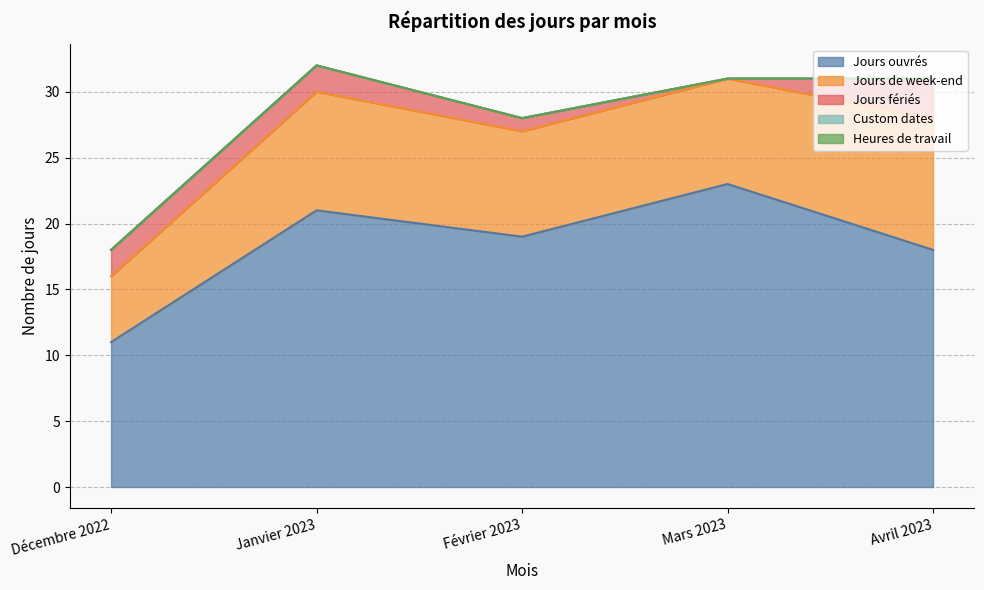

Reading left to right, transcribe all the data shown in this chart.

Jours ouvrés: Décembre 2022=11	Janvier 2023=21	Février 2023=19	Mars 2023=23	Avril 2023=18
Jours de week-end: Décembre 2022=5	Janvier 2023=9	Février 2023=8	Mars 2023=8	Avril 2023=10
Jours fériés: Décembre 2022=2	Janvier 2023=2	Février 2023=1	Mars 2023=0	Avril 2023=3
Custom dates: Décembre 2022=0	Janvier 2023=0	Février 2023=0	Mars 2023=0	Avril 2023=0
Heures de travail: Décembre 2022=0	Janvier 2023=0	Février 2023=0	Mars 2023=0	Avril 2023=0